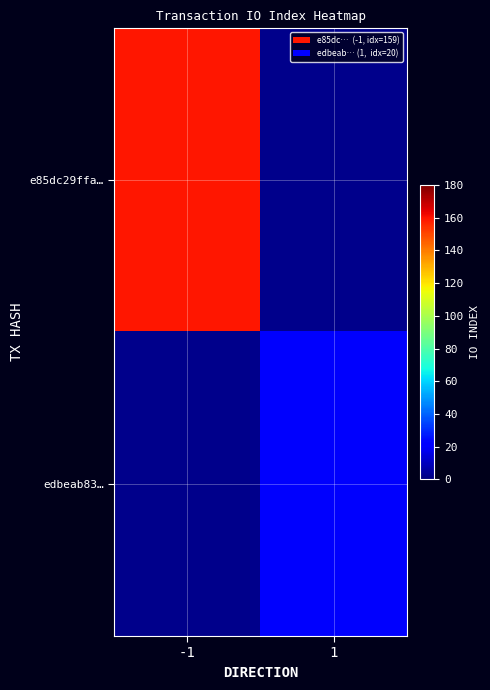

Which series has the largest range (max minus min)?

e85dc29ffa…